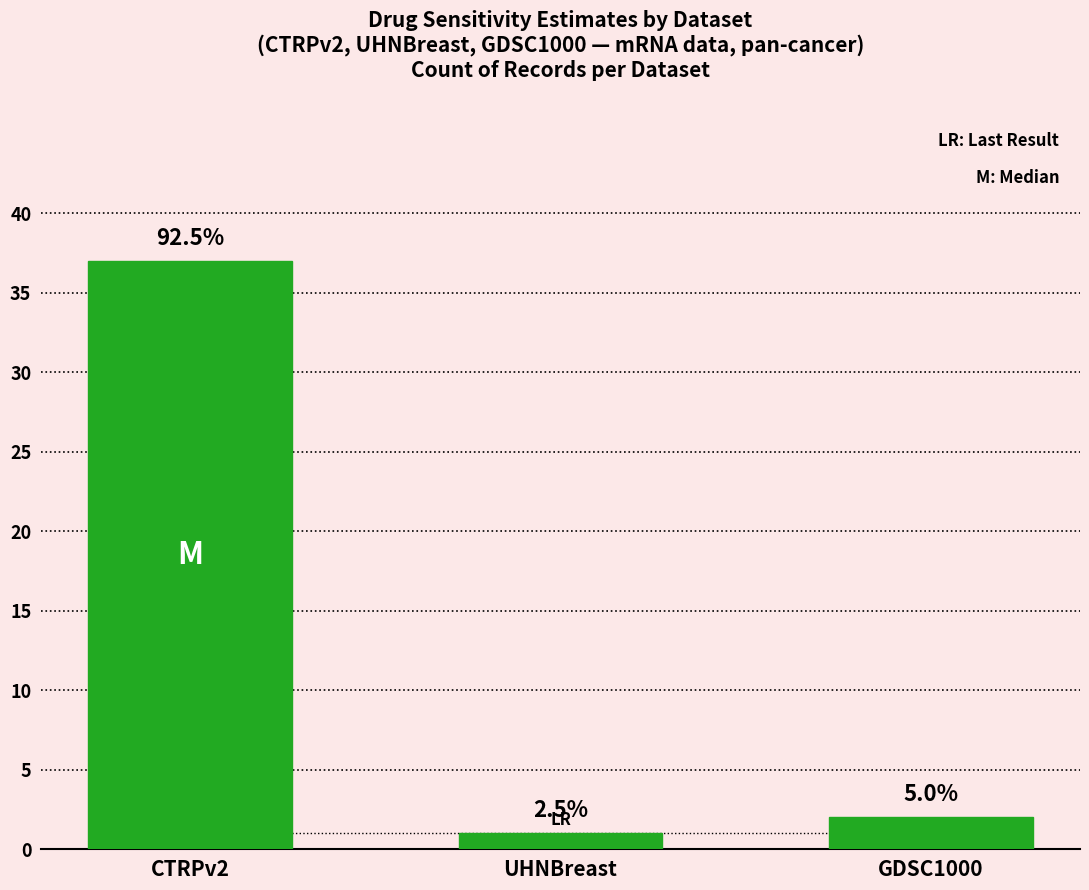

Reading right to left, list all the values displayed in this chart.

GDSC1000=2	UHNBreast=1	CTRPv2=37